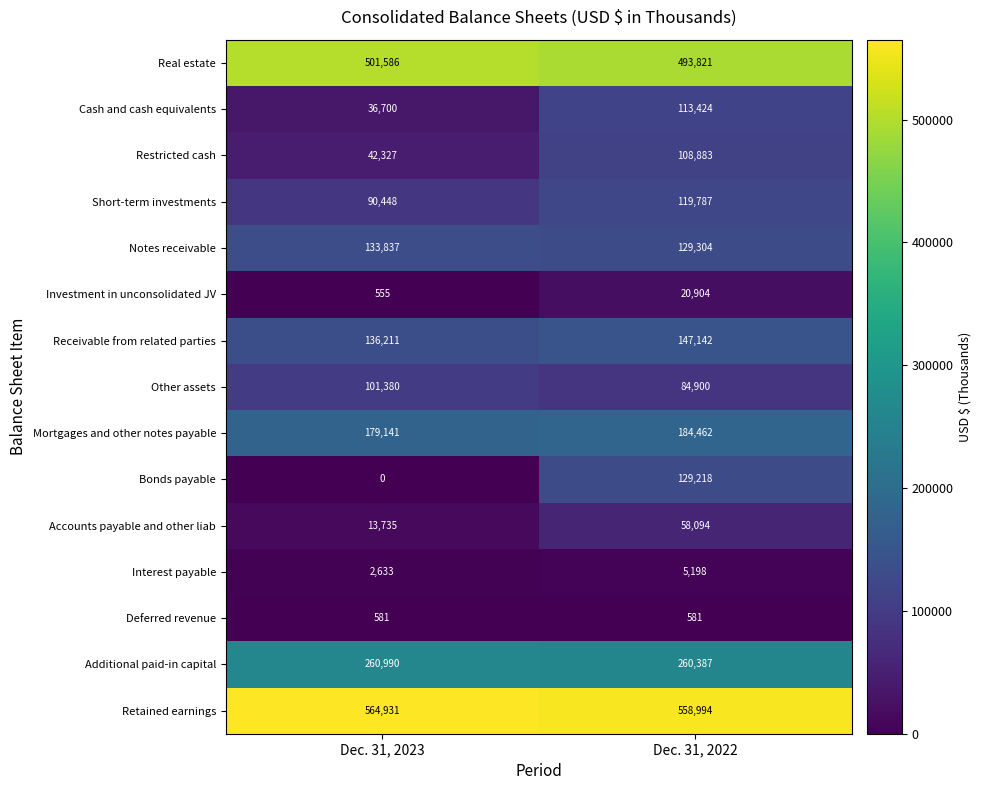

At Dec. 31, 2022, list the series in order from largest to smallest.

Retained earnings, Real estate, Additional paid-in capital, Mortgages and other notes payable, Receivable from related parties, Notes receivable, Bonds payable, Short-term investments, Cash and cash equivalents, Restricted cash, Other assets, Accounts payable and other liab, Investment in unconsolidated JV, Interest payable, Deferred revenue